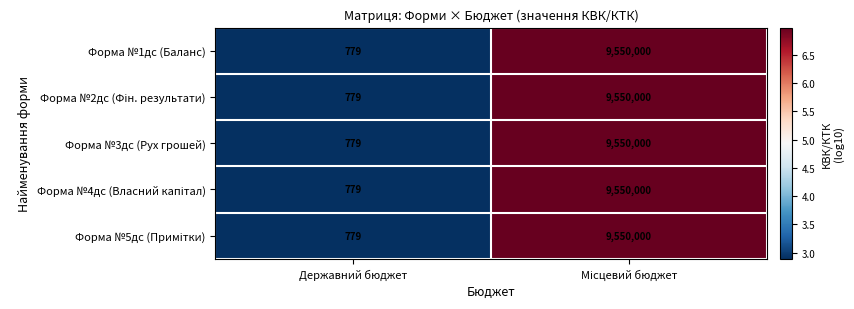

What is the highest value of the Форма №3дс (Рух грошей) series?

9550000